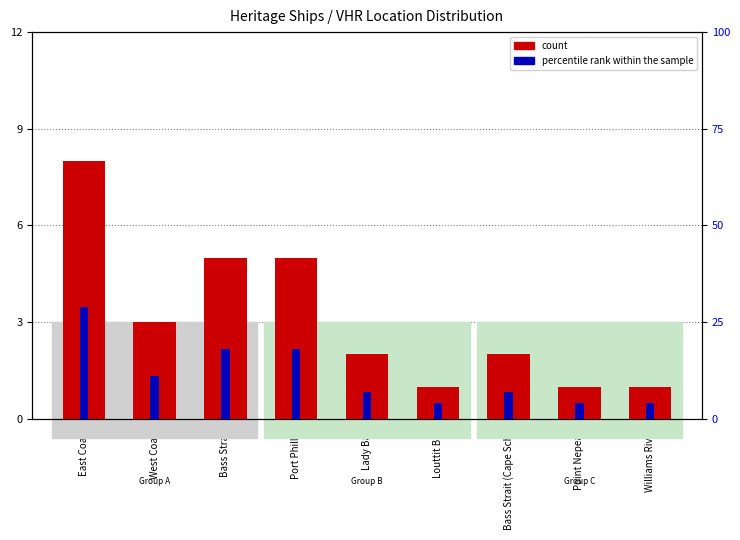

What is the approximate value of percentile rank within the sample at Bass Strait?

18